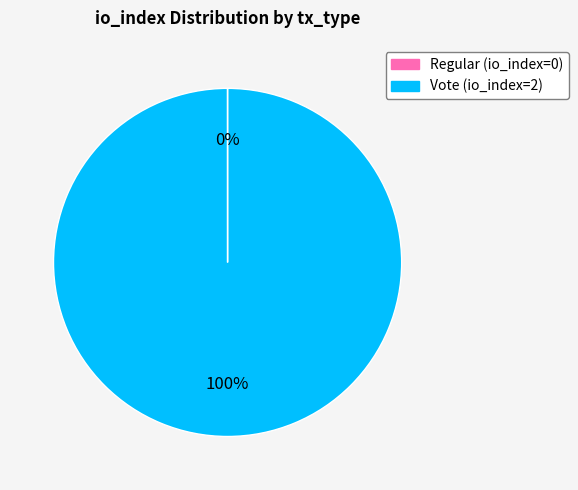

Does Vote represent more than half of the total?

Yes